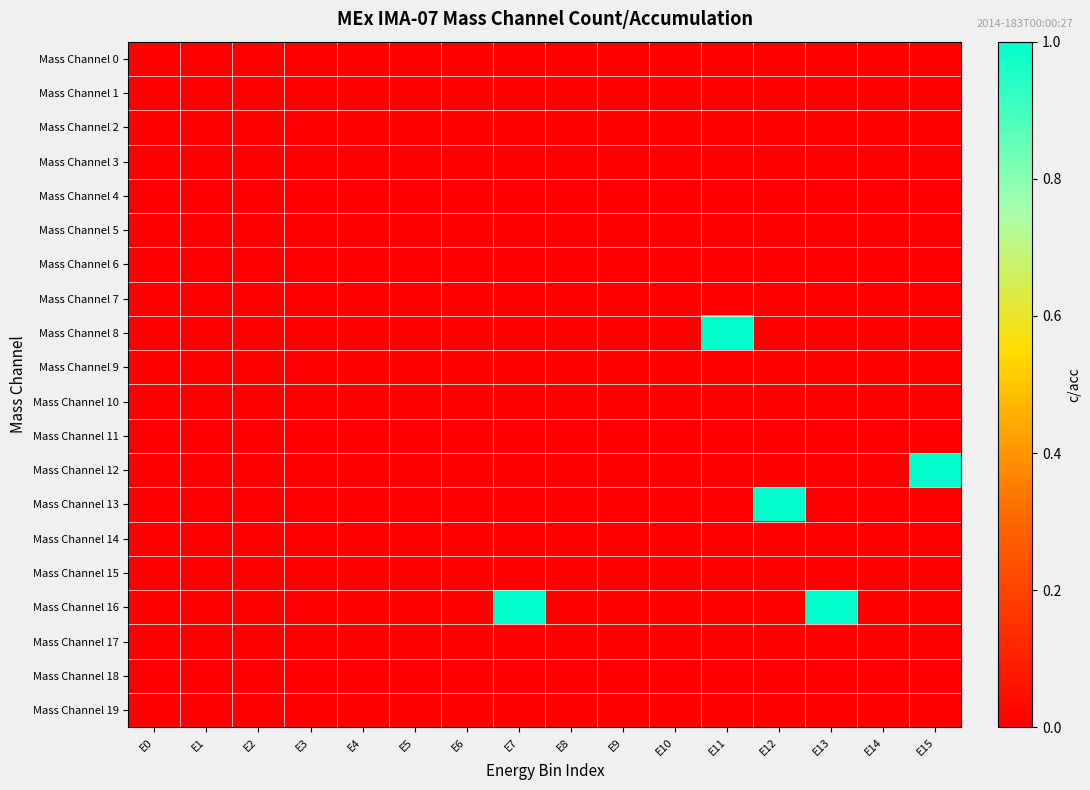

Rank the series by their maximum value, from lowest to highest.

Mass Channel 0, Mass Channel 1, Mass Channel 2, Mass Channel 3, Mass Channel 4, Mass Channel 5, Mass Channel 6, Mass Channel 7, Mass Channel 9, Mass Channel 10, Mass Channel 11, Mass Channel 14, Mass Channel 15, Mass Channel 17, Mass Channel 18, Mass Channel 19, Mass Channel 8, Mass Channel 12, Mass Channel 13, Mass Channel 16